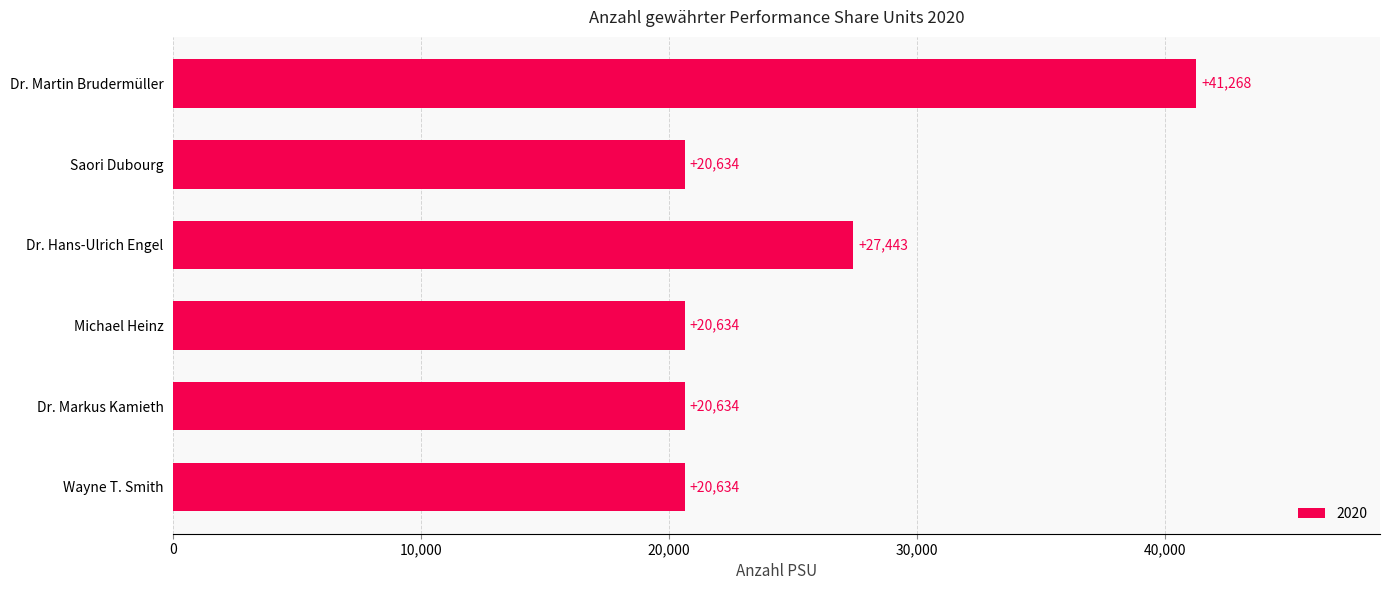

Approximately how many times larger is the value at Wayne T. Smith compared to Saori Dubourg?

1.0